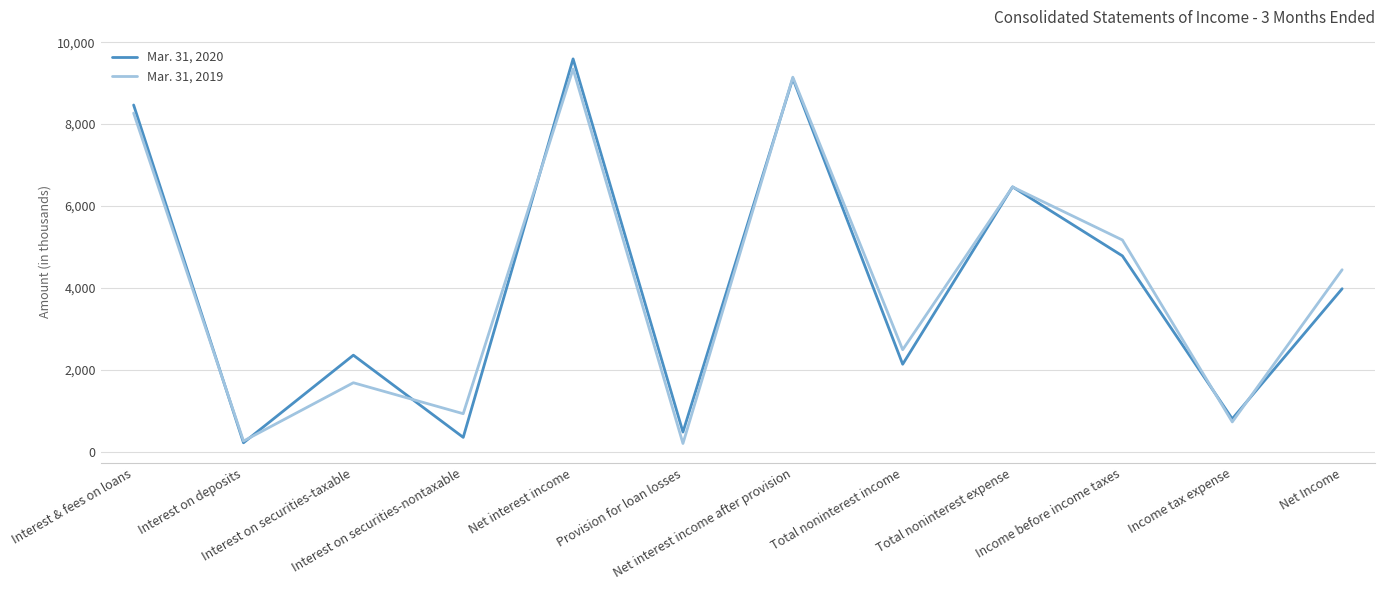

At which label does Mar. 31, 2019 reach its peak?

Net interest income